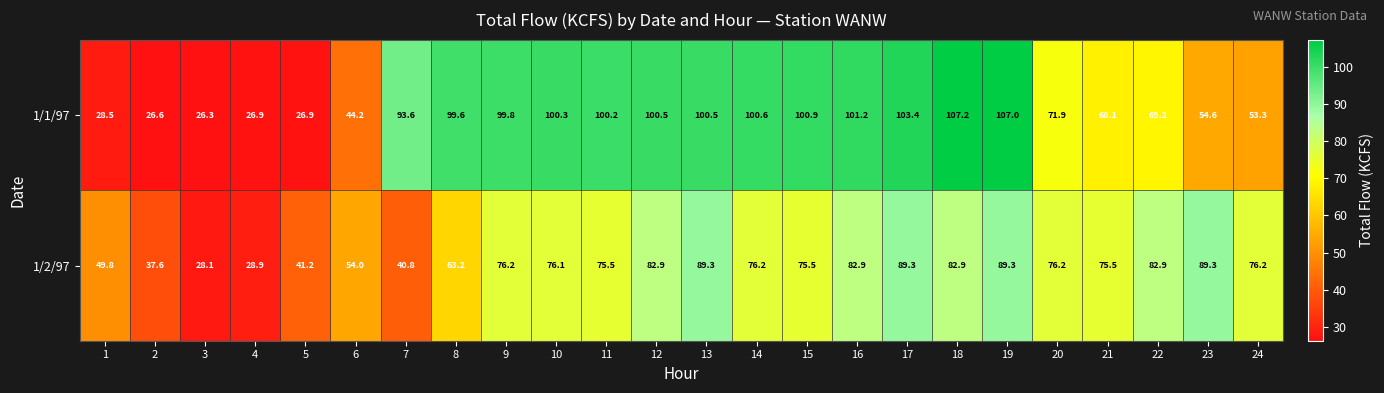

Where does the 1/1/97 series first go above 99?

8